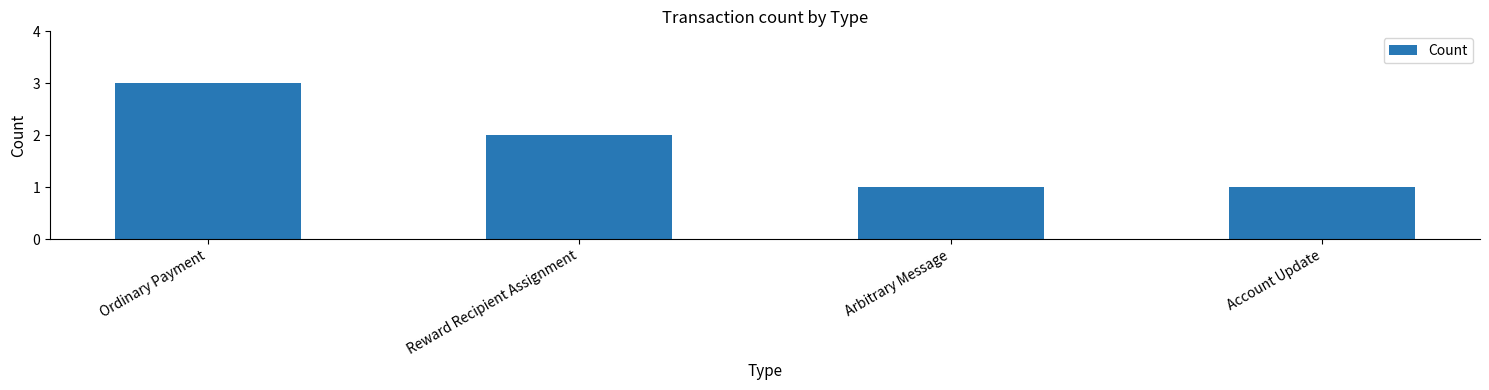

Reading left to right, list all the values displayed in this chart.

3	2	1	1